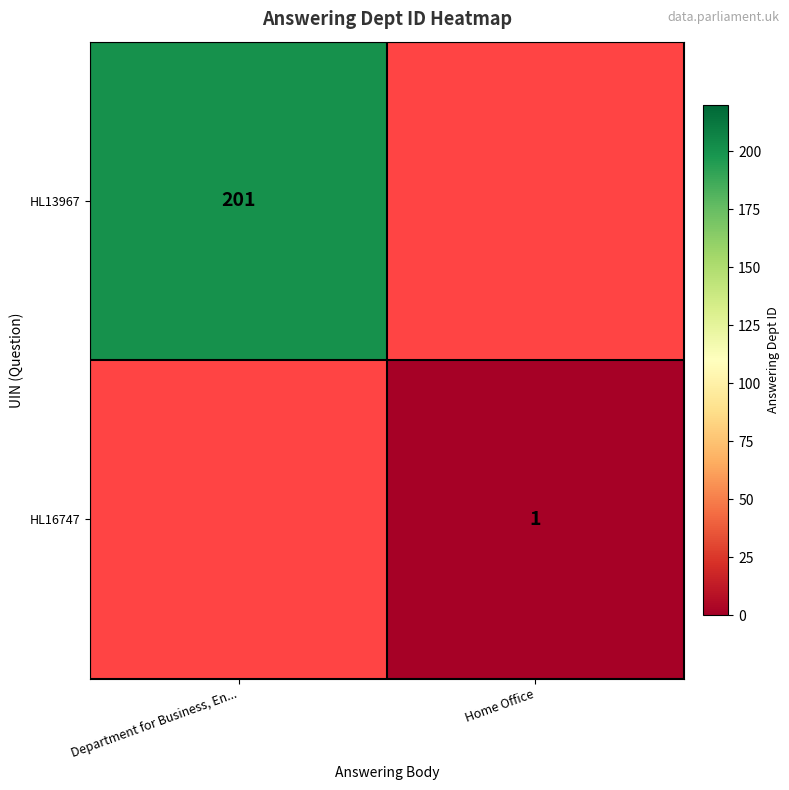

Is it true that row_1 equals 1.0 at Home Office?

True